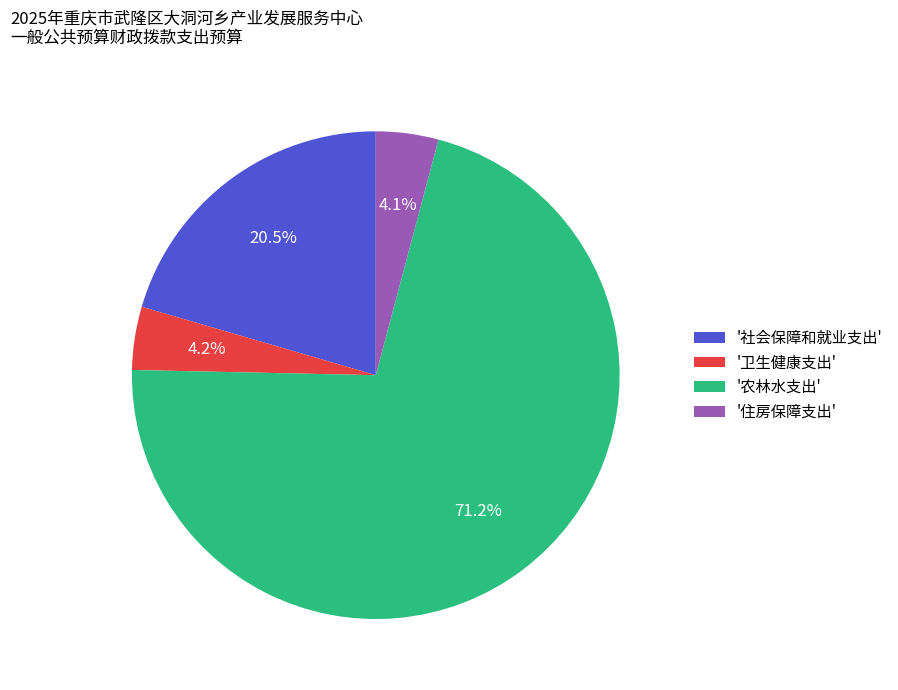

Between '住房保障支出' and '农林水支出', which is larger?

'农林水支出'